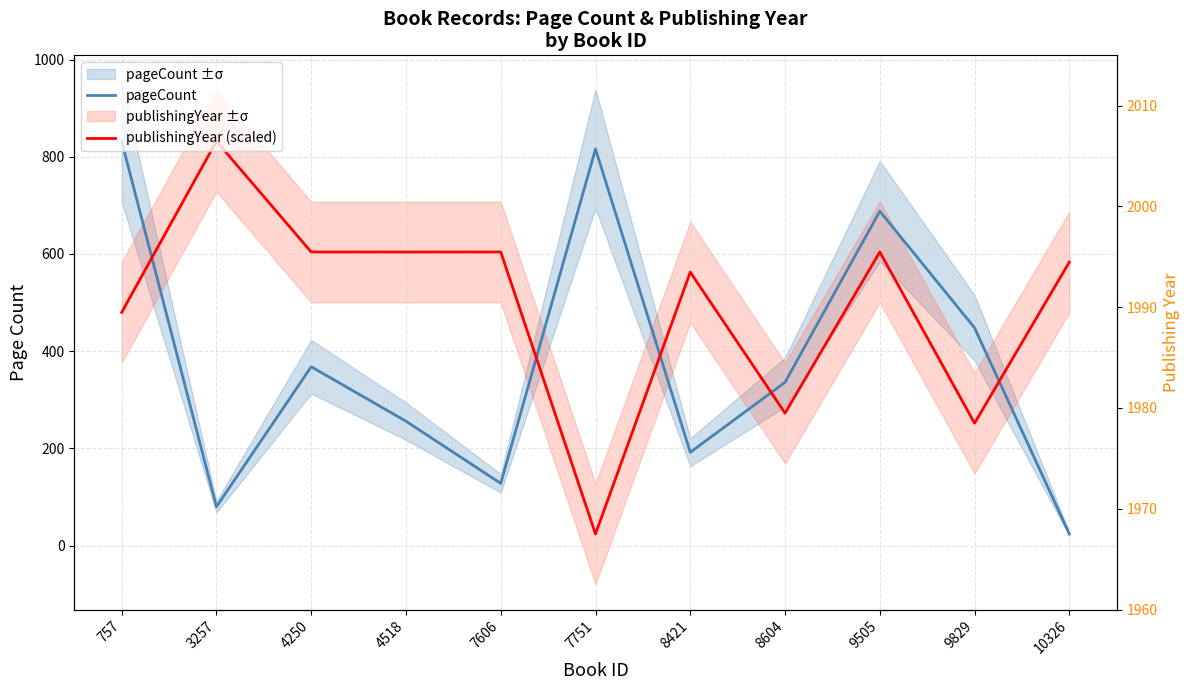

Which category has the highest value in the publishingYear (raw) series?

3257